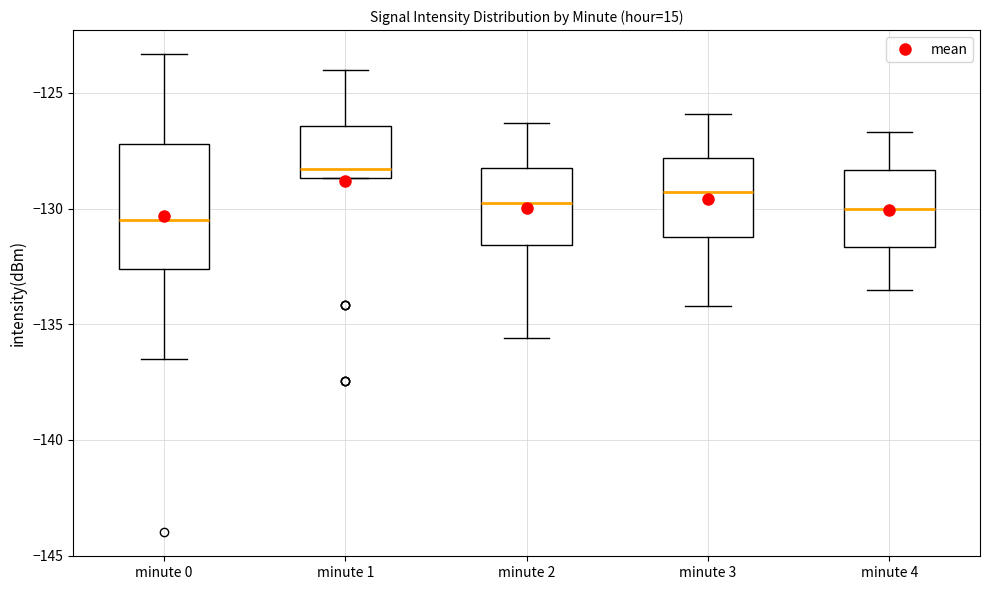

Comparing the boxes themselves (not the whiskers), which one is the tallest?

minute 0